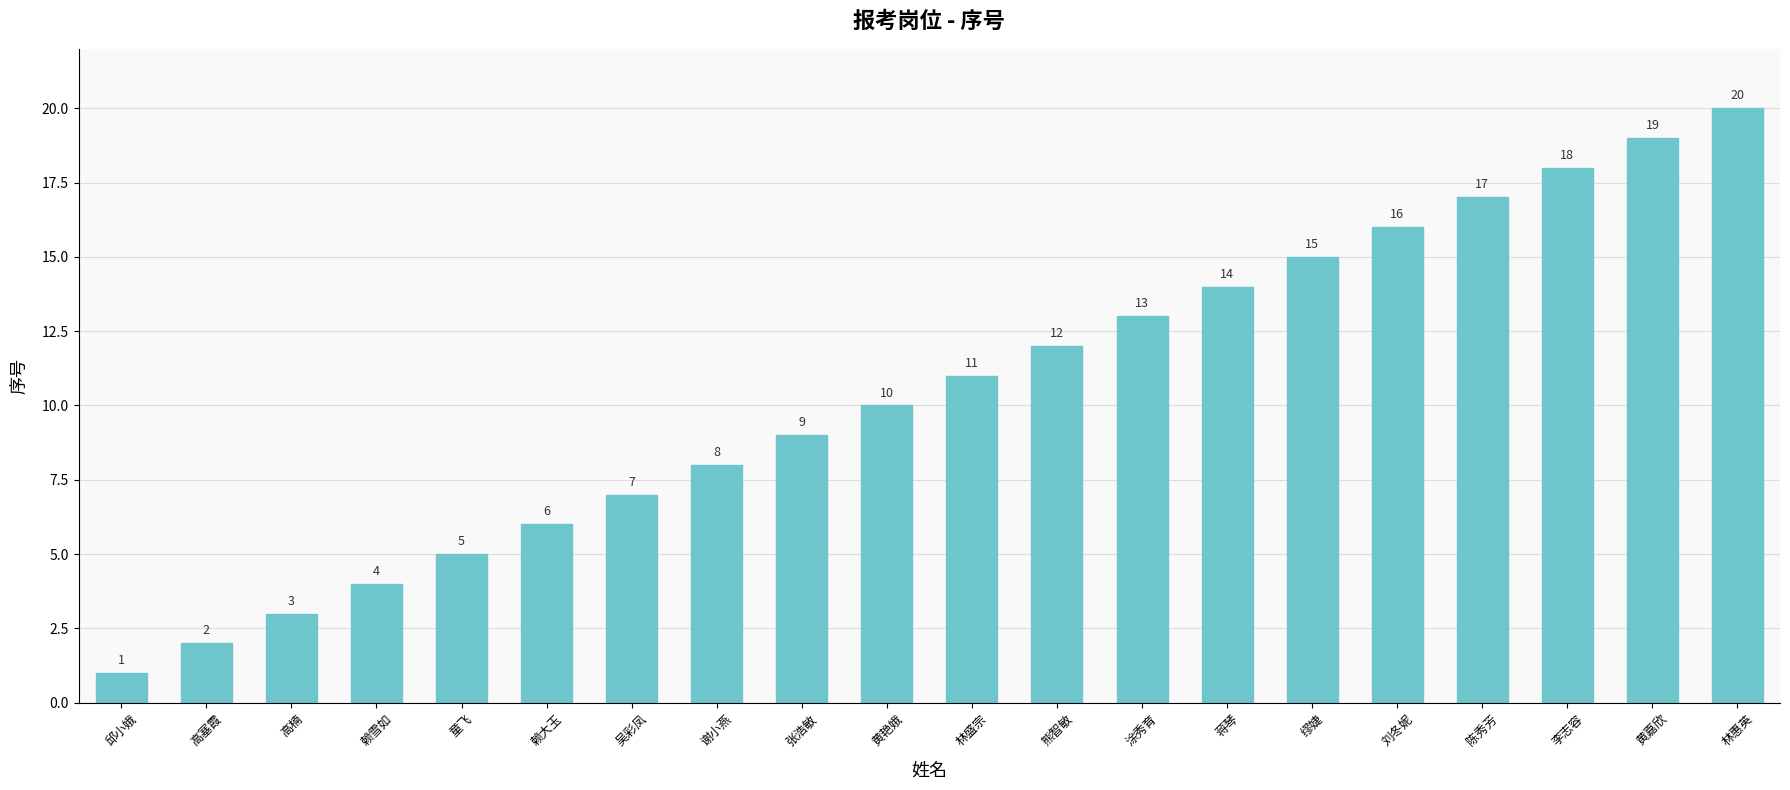

Does the chart contain any negative values?

No